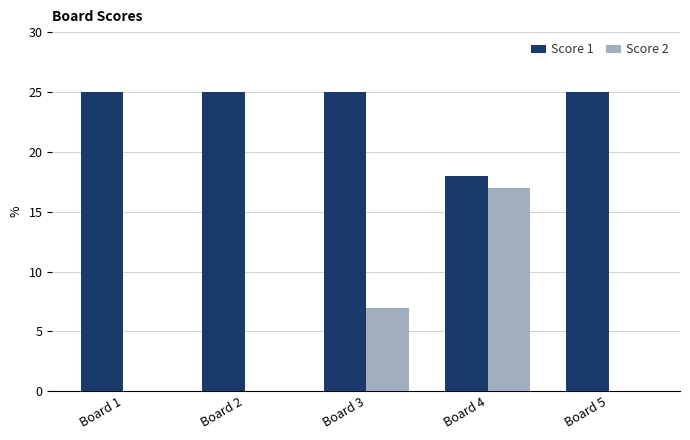

Does the chart contain stacked bars?

No